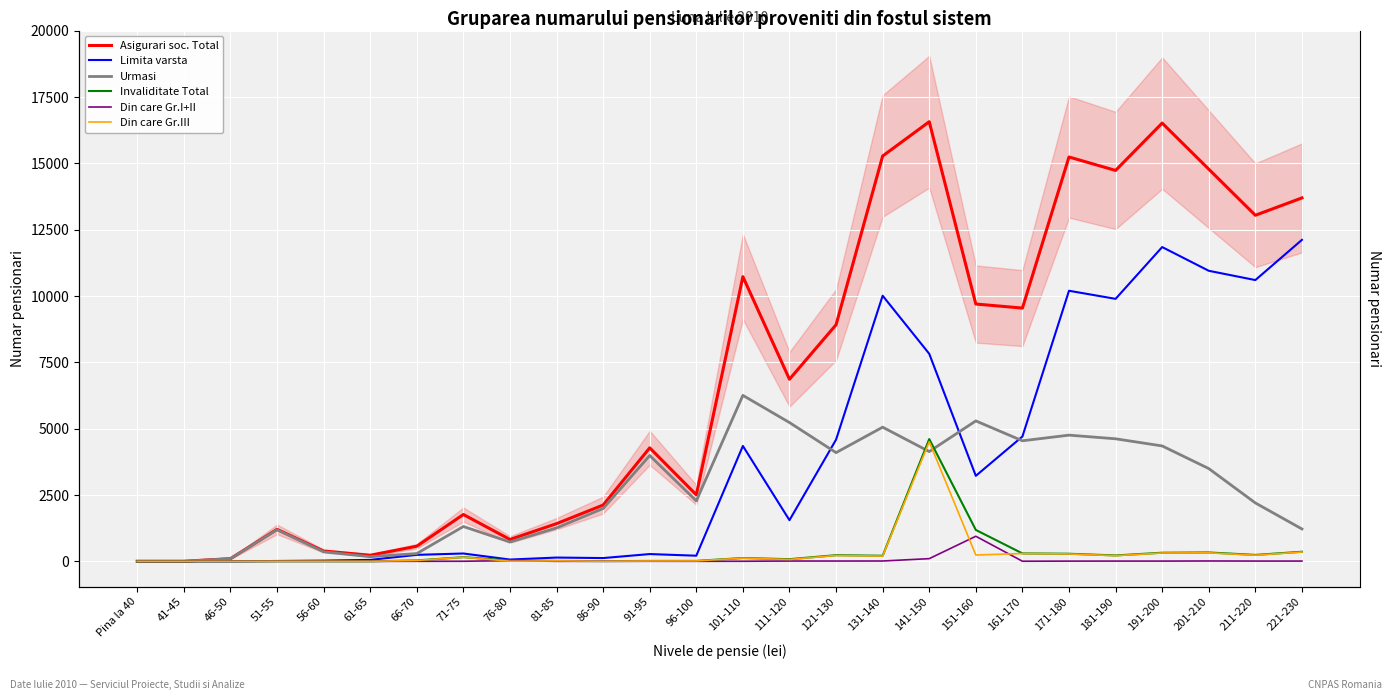

At which label is Din care Gr.III closest to 2254?

221-230